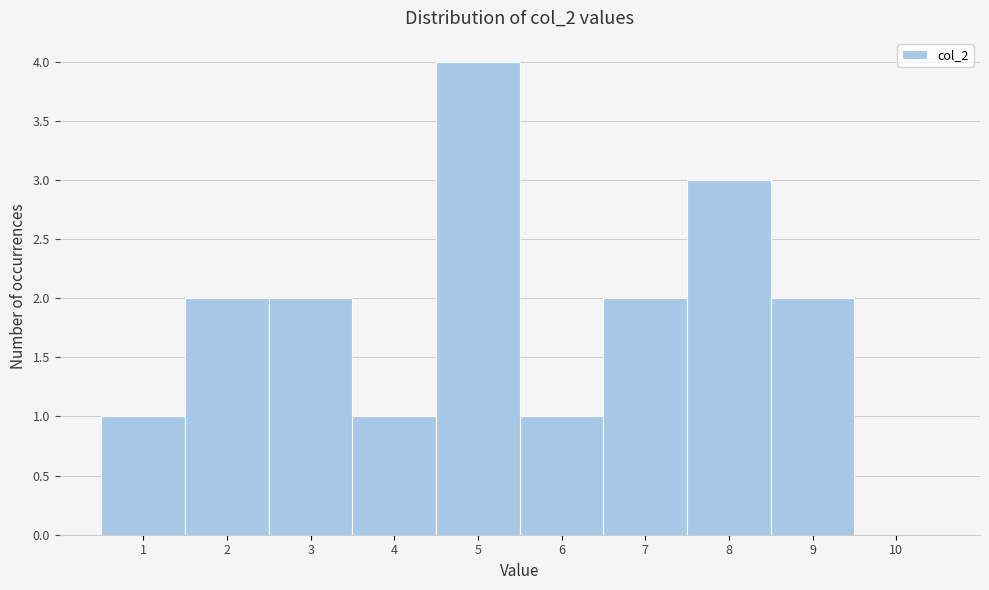

Reading left to right, list every bar in this chart as the range it spans on the x-axis followed by its height. The values are not printed on the chart, so give them approximately, as read against the axis.

0.5 to 1.5: 1
1.5 to 2.5: 2
2.5 to 3.5: 2
3.5 to 4.5: 1
4.5 to 5.5: 4
5.5 to 6.5: 1
6.5 to 7.5: 2
7.5 to 8.5: 3
8.5 to 9.5: 2
9.5 to 10.5: 0